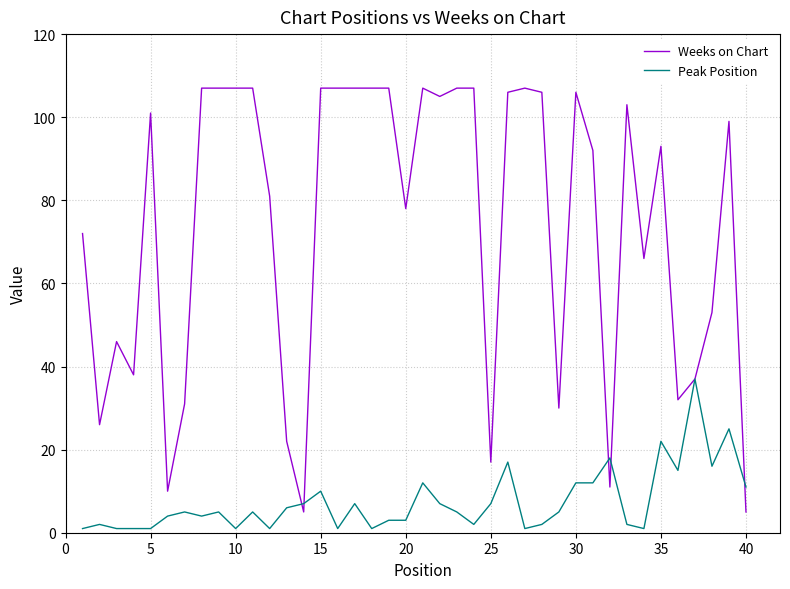

True or false: Weeks on Chart and Peak Position intersect in this chart.

True